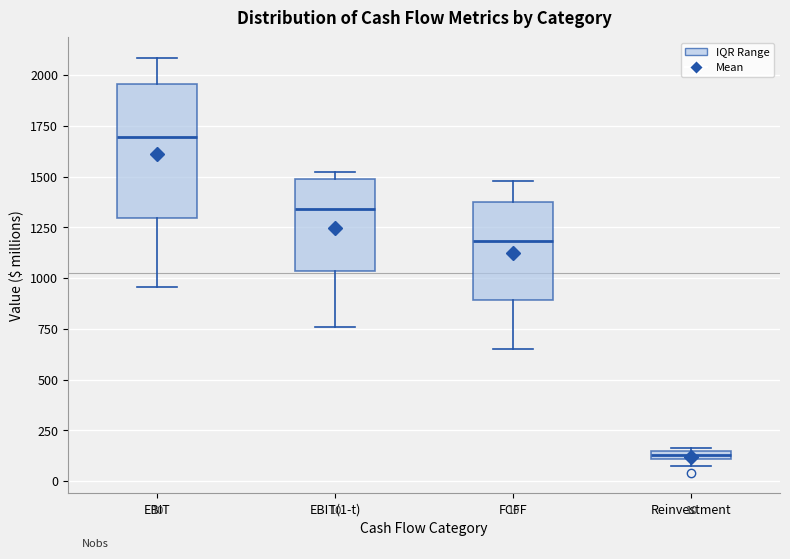

Which box has the lowest median line?

Reinvestment